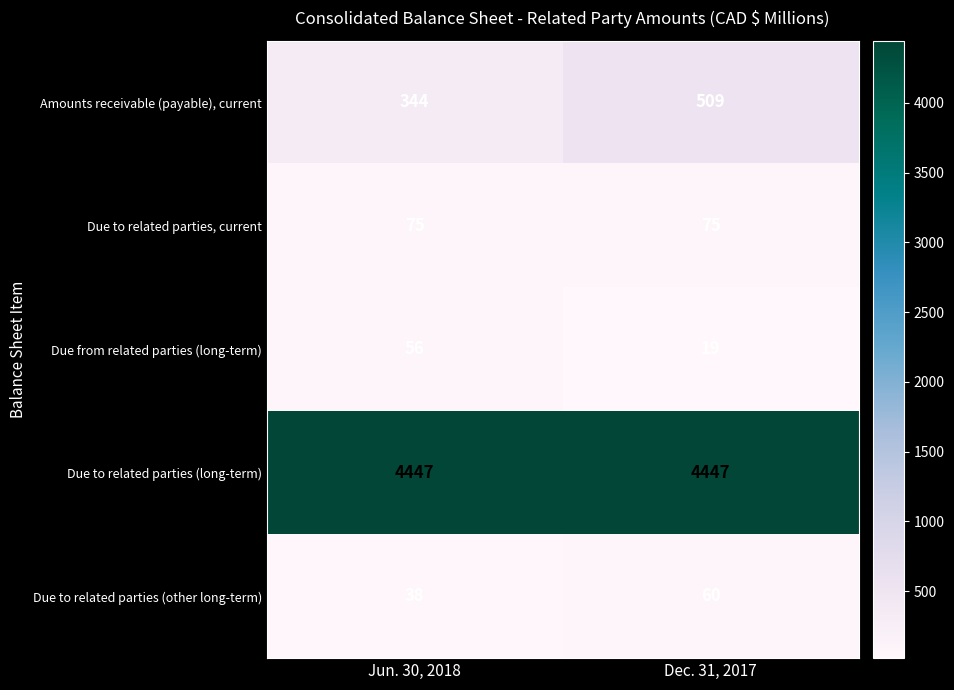

True or false: Amounts receivable (payable), current has a value of 344 at Jun. 30, 2018.

True